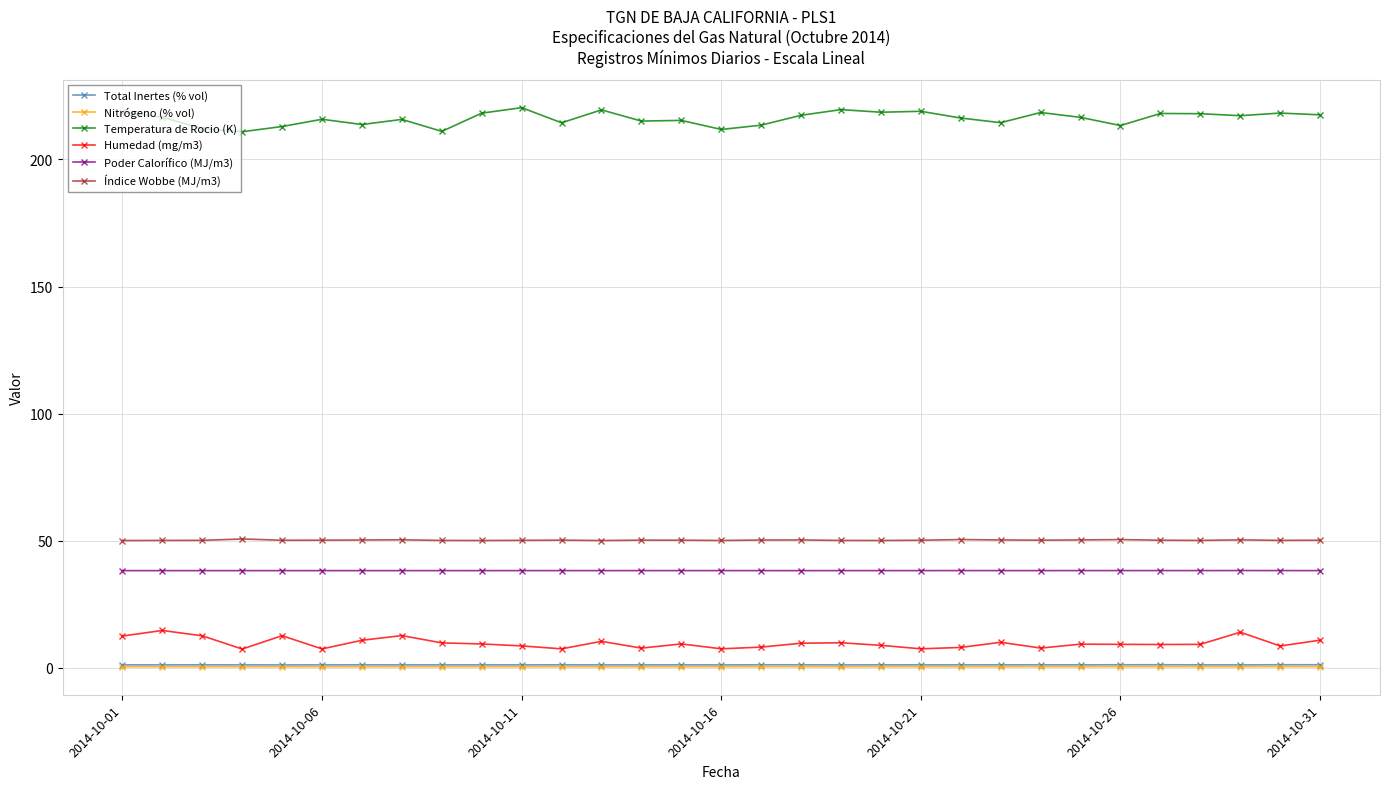

True or false: Poder Calorífico (MJ/m3) and Humedad (mg/m3) intersect in this chart.

False